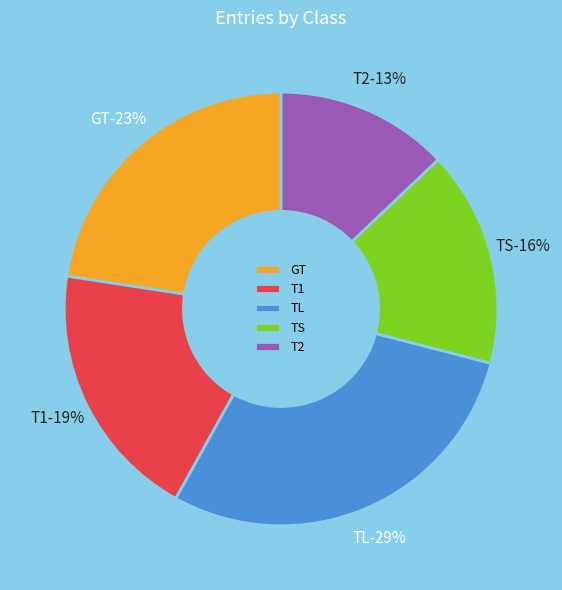

Rank the categories by value from highest to lowest.

TL, GT, T1, TS, T2